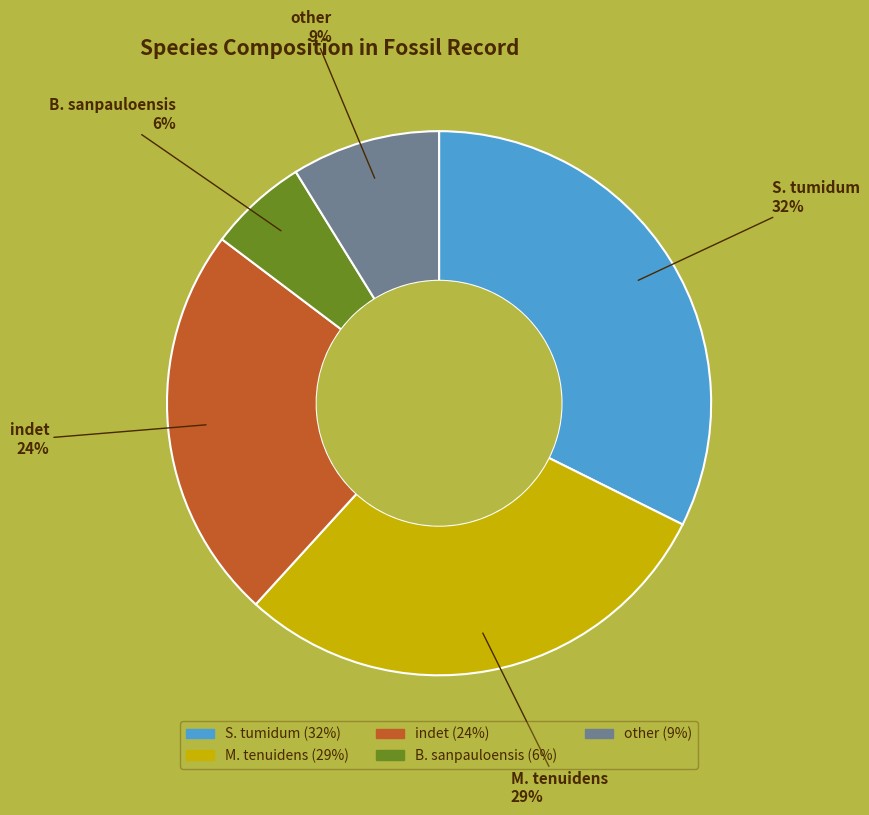

Rank the categories by value from lowest to highest.

B. sanpauloensis, other, indet, M. tenuidens, S. tumidum